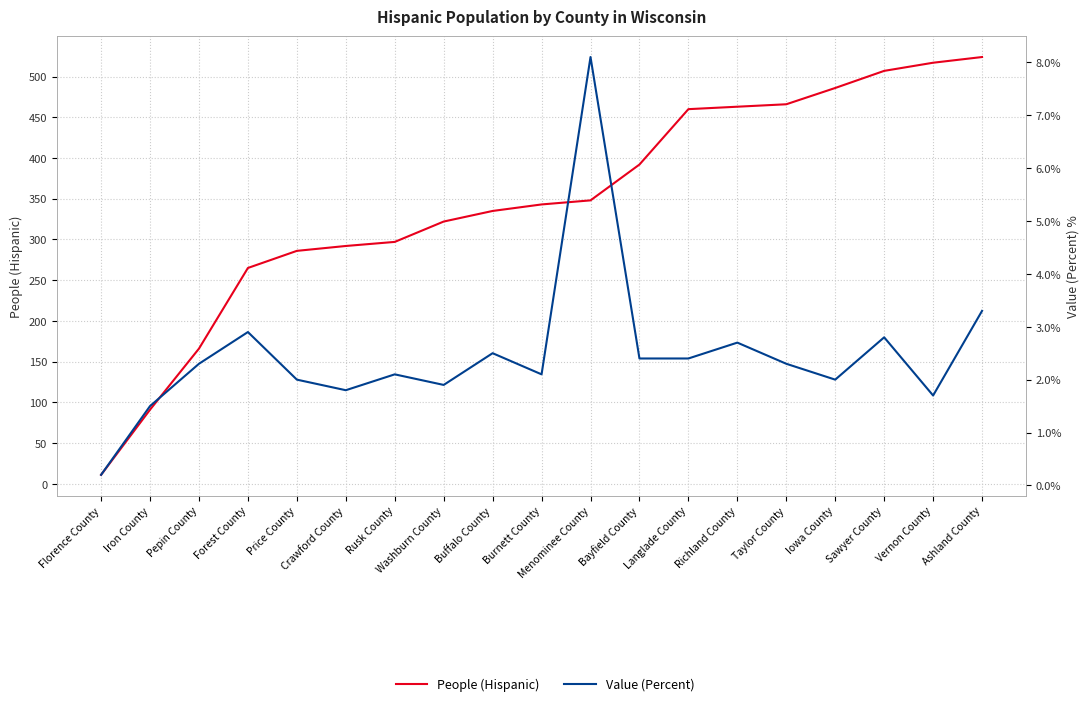

What are all the series names shown in the legend?

People (Hispanic), Value (Percent)